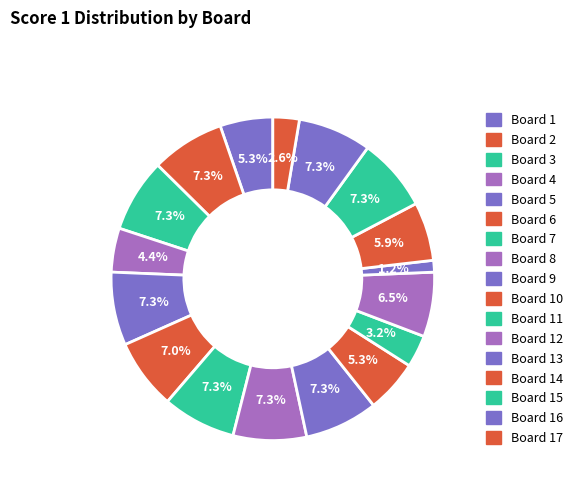

Does any single category account for the majority?

No